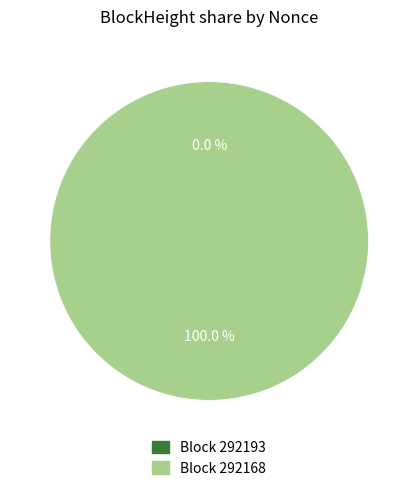

The 292168 slice represents 100% of the pie. True or false?

True